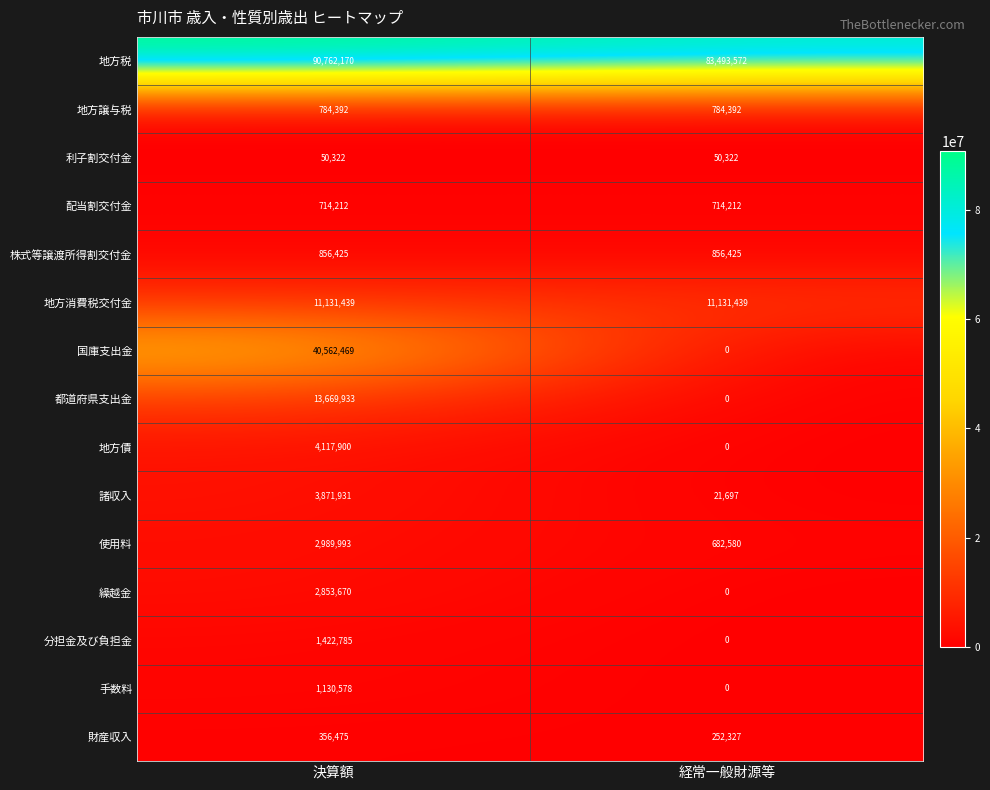

Which series has the largest range (max minus min)?

国庫支出金